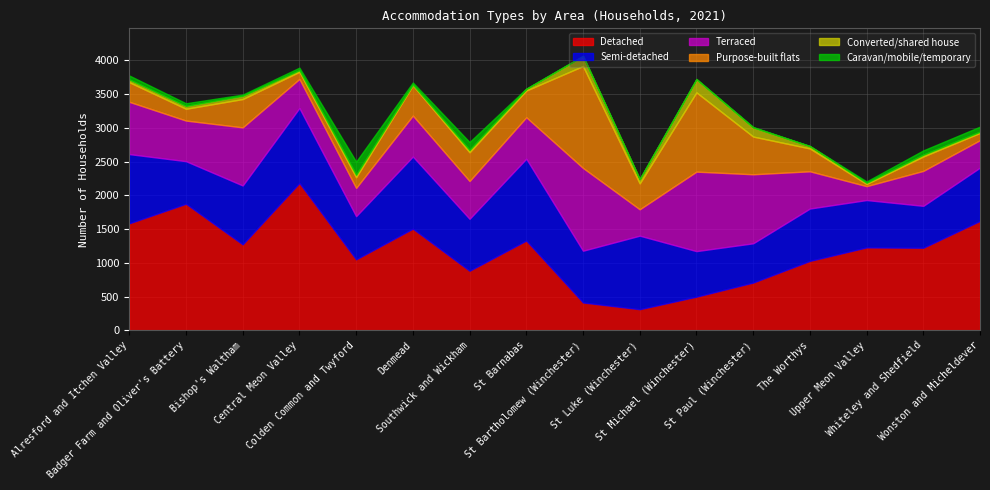

What is the spread (max minus min) of values at Badger Farm and Oliver's Battery?

1836